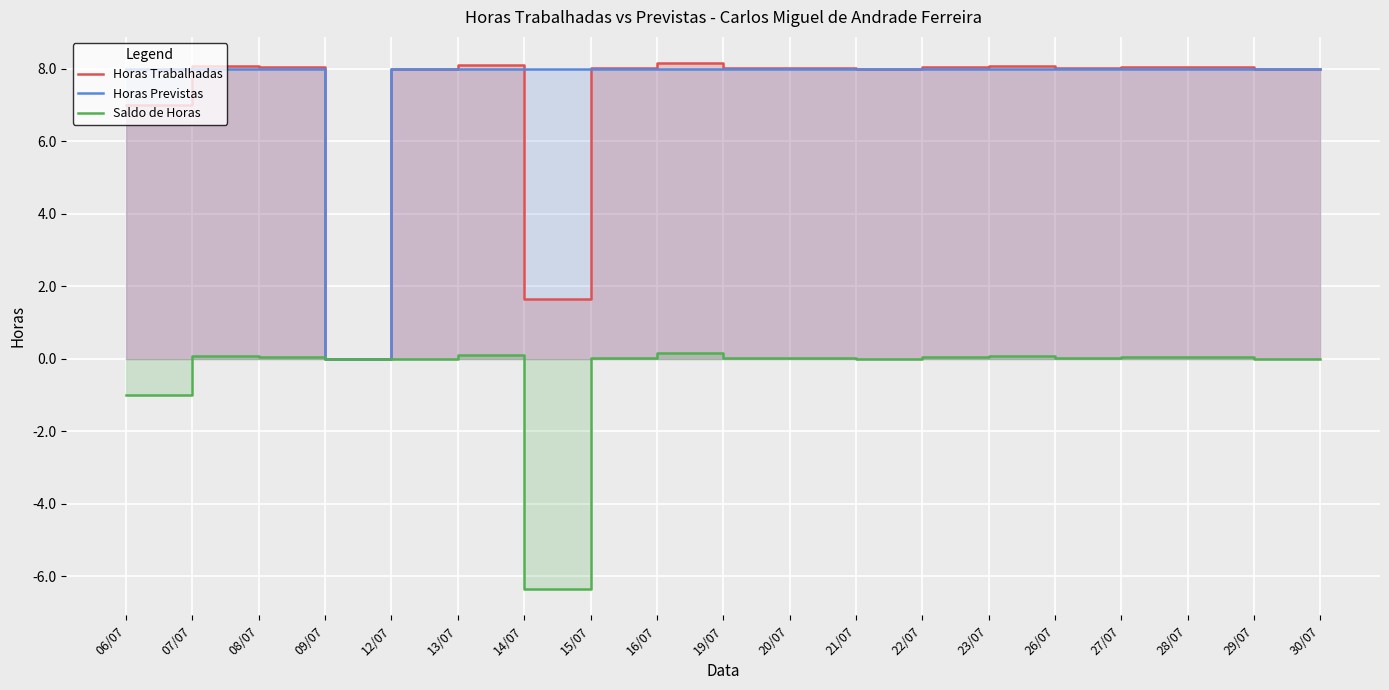

How many values in the Horas Previstas series are below 8?

1